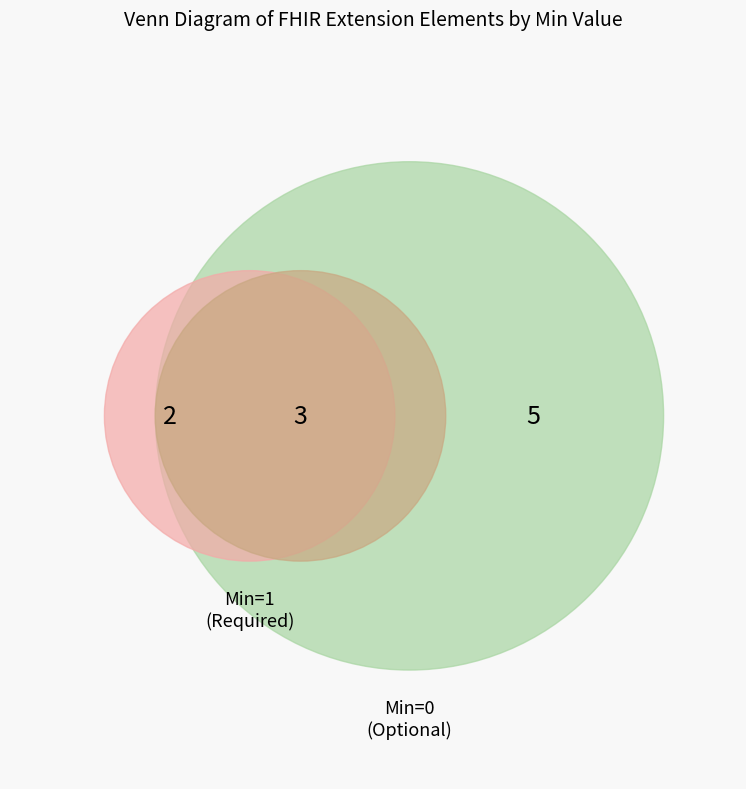

The Extension slice represents 1% of the pie. True or false?

False